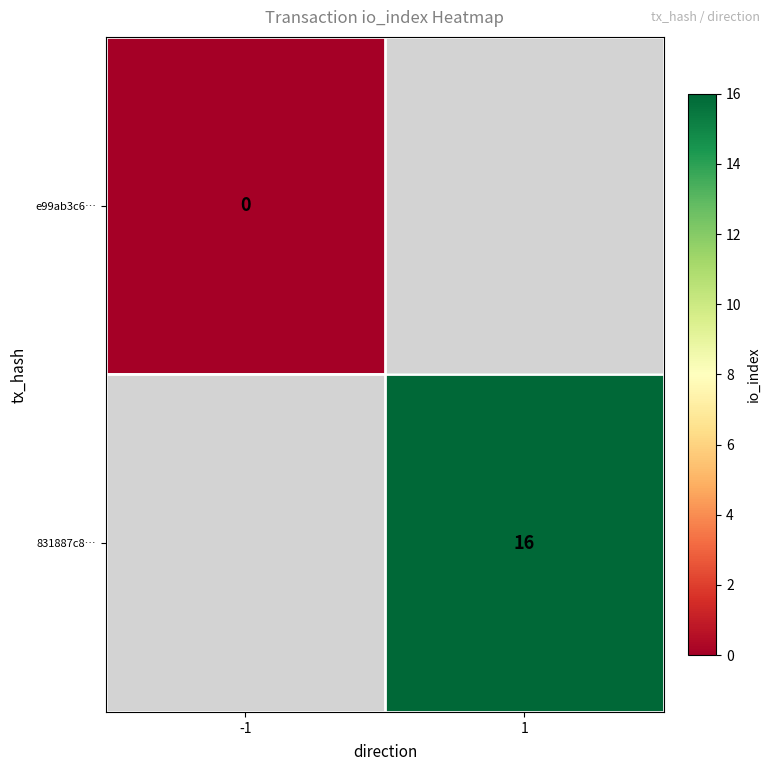

The value of 831887c8… at 1 is 7. True or false?

False